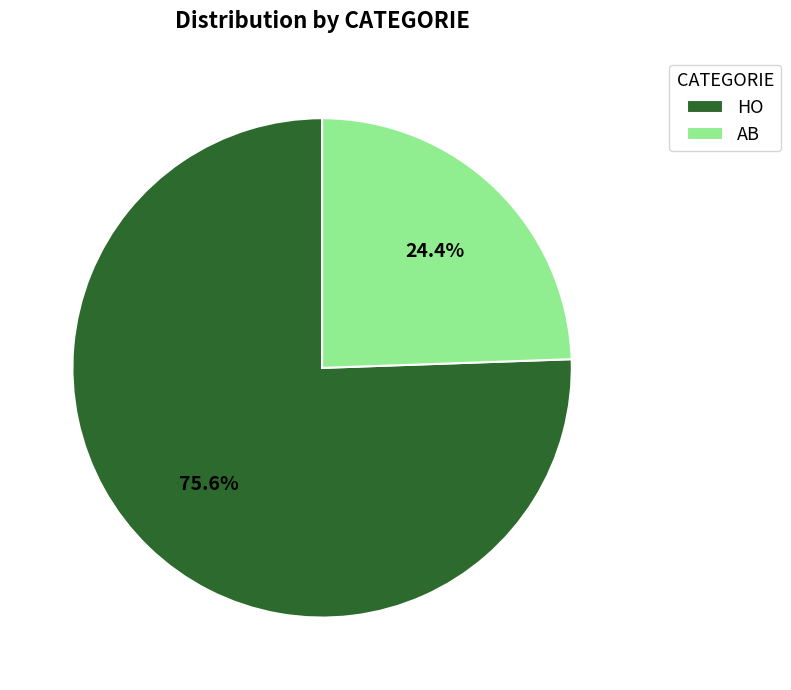

To the nearest percent, what percentage of the pie is AB?

24%